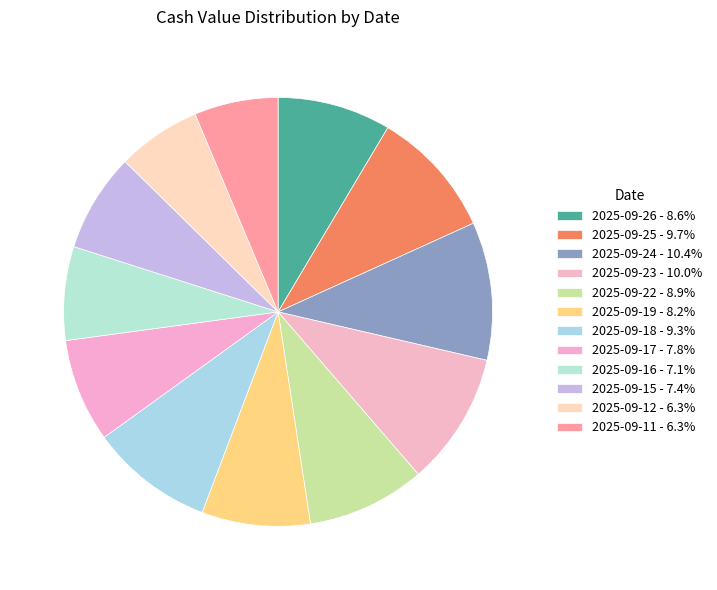

Rank the categories by value from lowest to highest.

2025-09-12, 2025-09-11, 2025-09-16, 2025-09-15, 2025-09-17, 2025-09-19, 2025-09-26, 2025-09-22, 2025-09-18, 2025-09-25, 2025-09-23, 2025-09-24